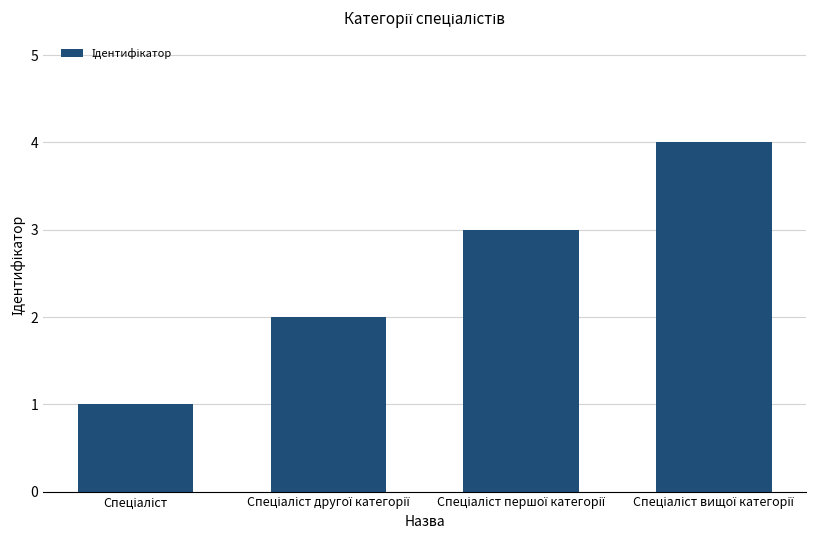

How many data points does each series have?

4